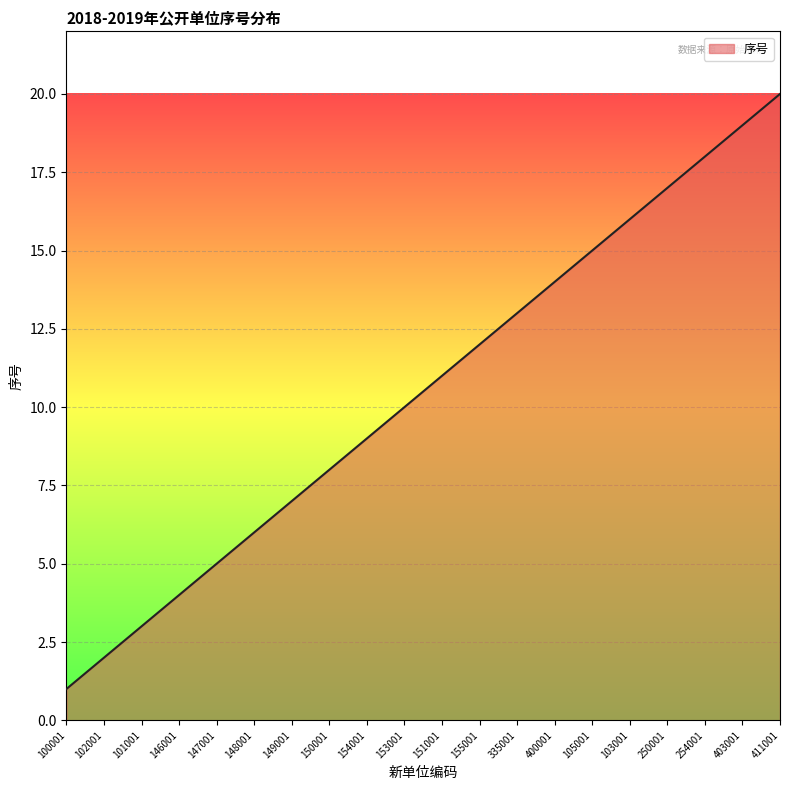

Where is the data nearest to the value 10?

153001